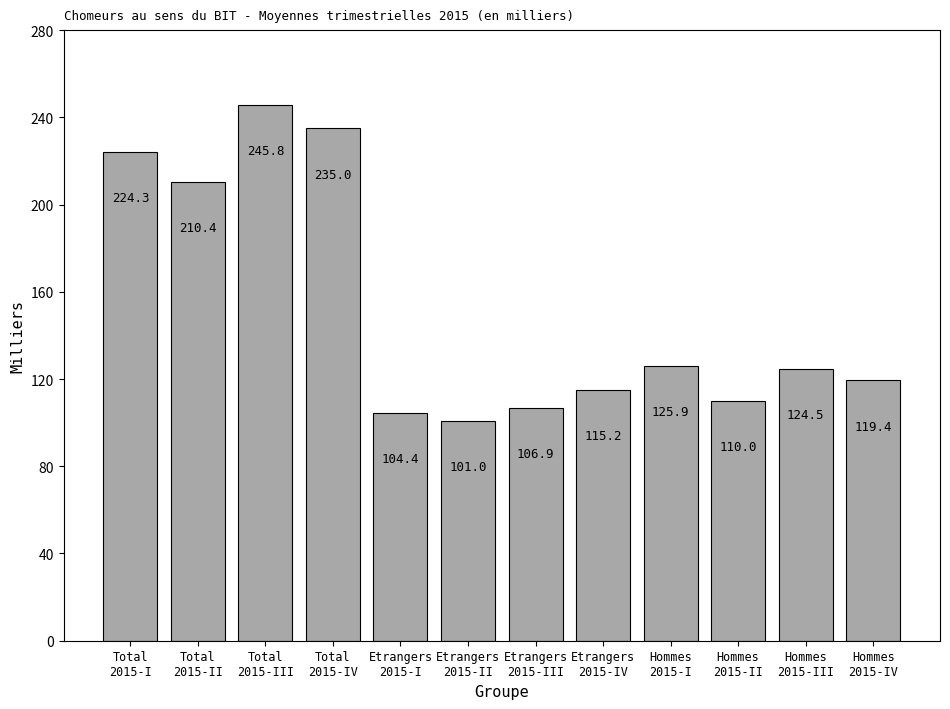

Reading left to right, transcribe all the data shown in this chart.

224.3	210.4	245.8	235.0	104.4	101.0	106.9	115.2	125.9	110.0	124.5	119.4